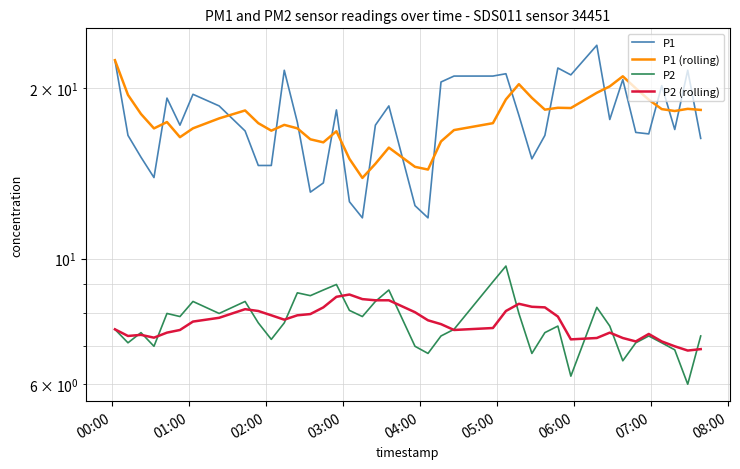

In P1 (rolling), how many points are lower than both neighbors (excluding endpoints)?

9